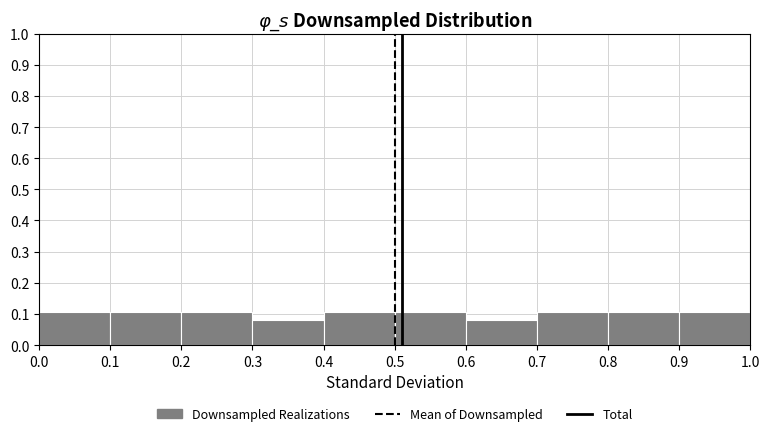

Reading left to right, transcribe this chart: for each bar, give the range it covers on the x-axis and its height. The values are not printed on the chart, so give them approximately, as read against the axis.

0.0 to 0.1: 0.11
0.1 to 0.2: 0.11
0.2 to 0.3: 0.11
0.3 to 0.4: 0.08
0.4 to 0.5: 0.11
0.5 to 0.6: 0.11
0.6 to 0.7: 0.08
0.7 to 0.8: 0.11
0.8 to 0.9: 0.11
0.9 to 1.0: 0.11